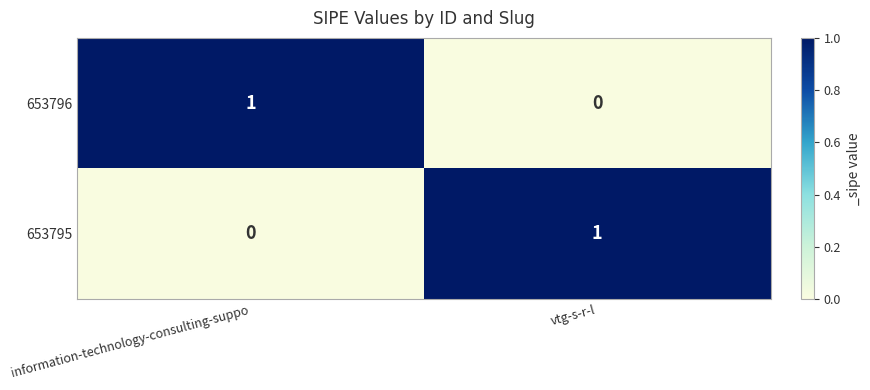

What is the spread (max minus min) of values at information-technology-consulting-suppo?

1